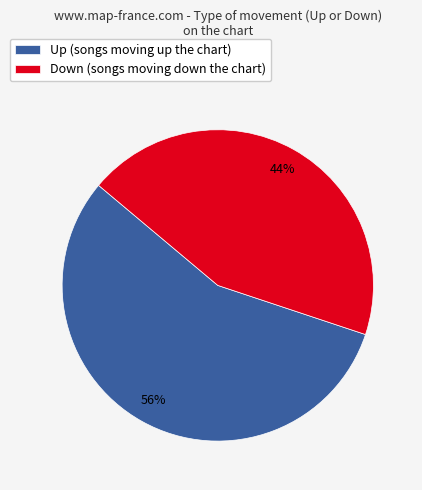

To the nearest percent, what is the difference between the largest and smallest slice percentages?

12%